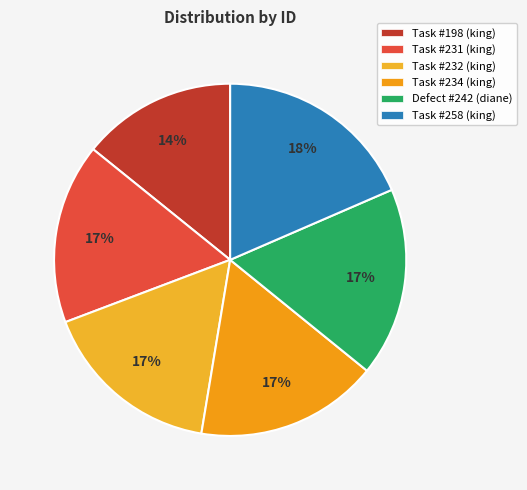

Approximately how many times larger is the value at Task #232 (king) compared to Task #258 (king)?

0.9